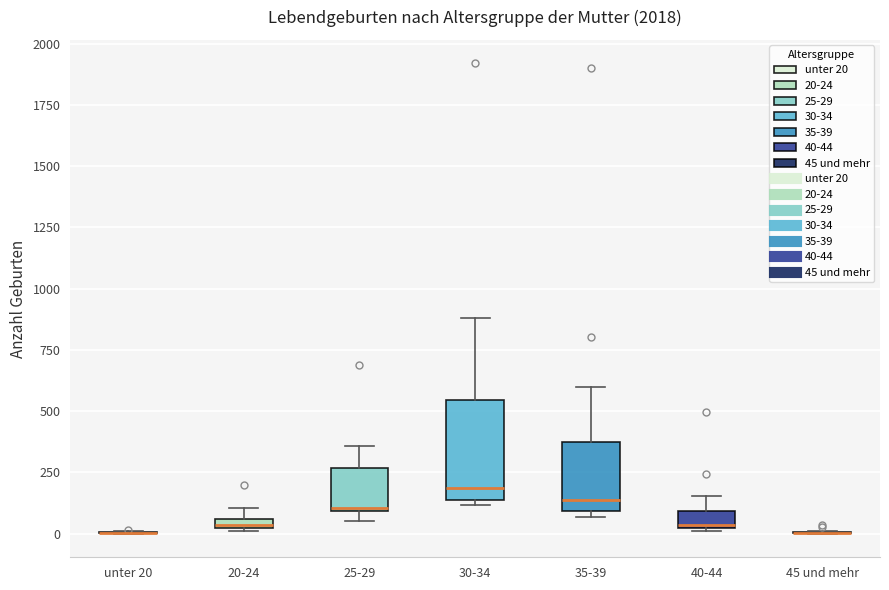

Where is the lower edge of the box for 30-34 on the y-axis? The values are not printed on the chart, so give them approximately, as read against the axis.

150